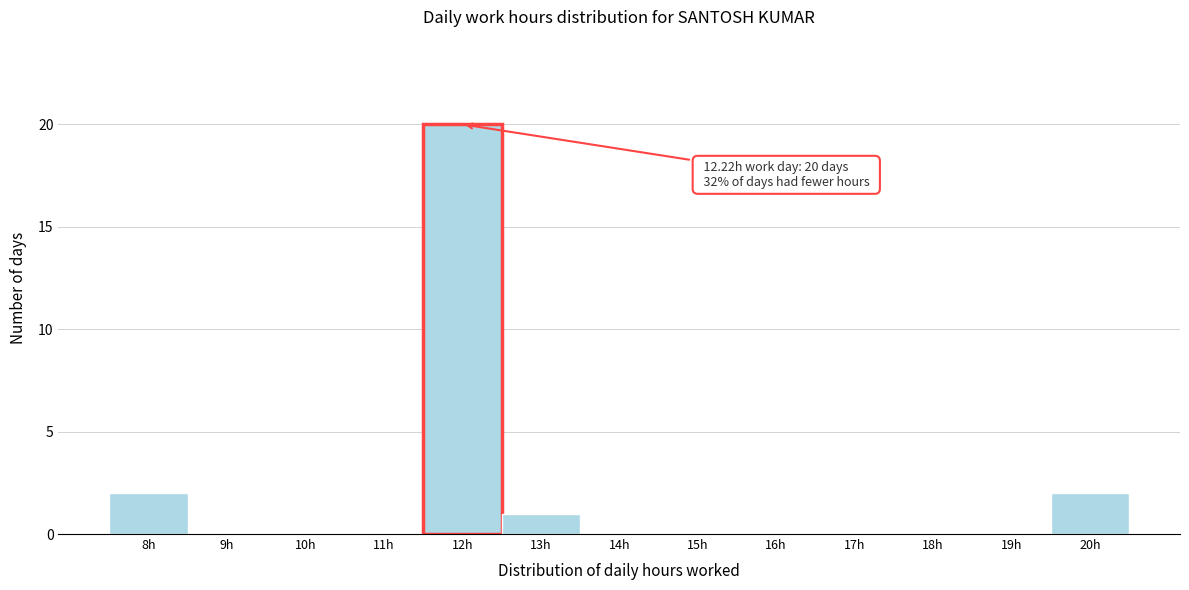

Reading left to right, what are all the values shown in this chart?

8h=2	9h=0	10h=0	11h=0	12h=20	13h=1	14h=0	15h=0	16h=0	17h=0	18h=0	19h=0	20h=2